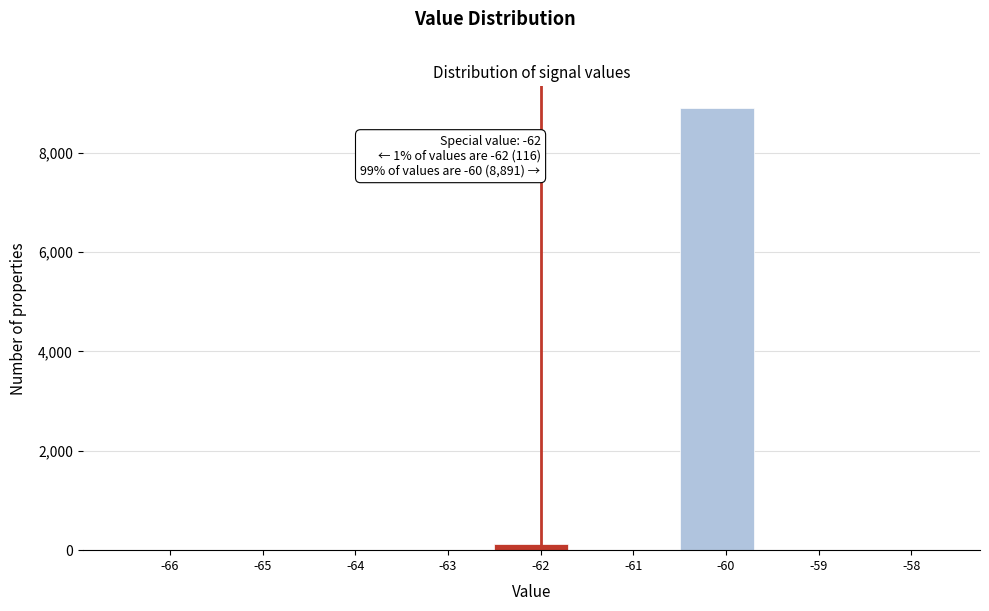

Reading right to left, extract all data points from this chart.

-58=0	-59=0	-60=8891	-61=0	-62=116	-63=0	-64=0	-65=0	-66=0